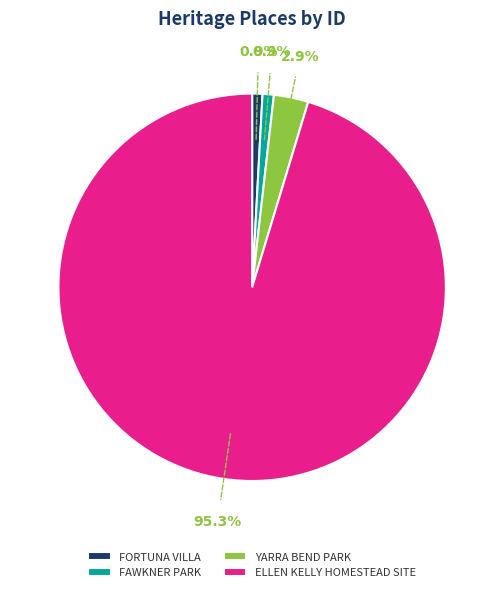

What is the majority slice?

ELLEN KELLY HOMESTEAD SITE